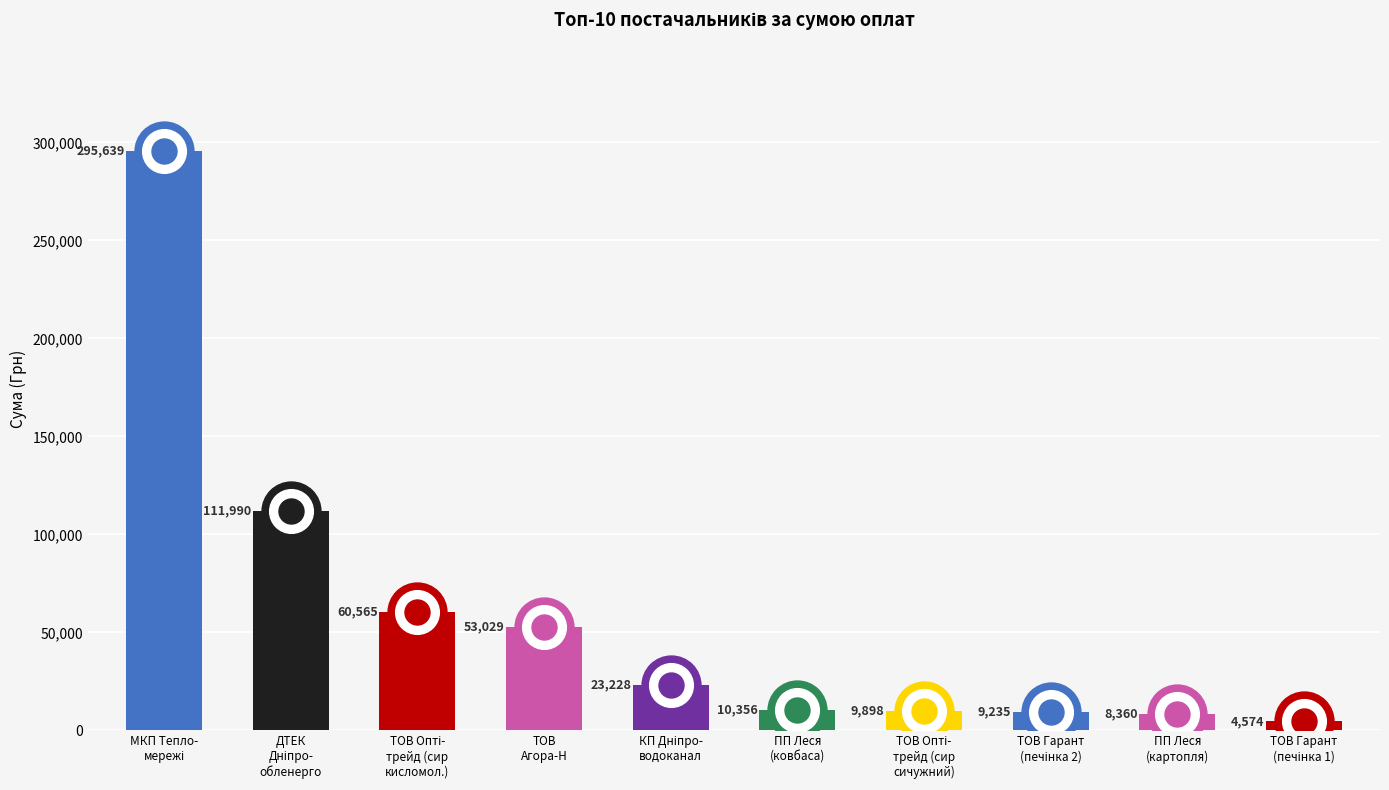

Between ПП Леся (картопля) and ПАТ ДТЕК Дніпрообленерго, which is larger?

ПАТ ДТЕК Дніпрообленерго